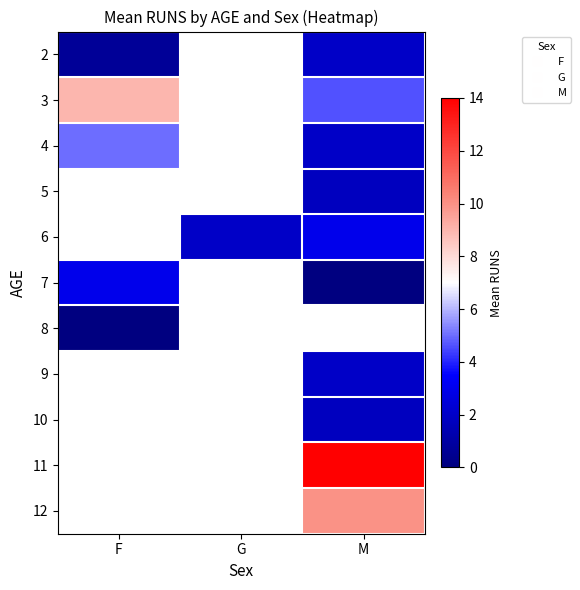

What is the maximum value shown in the chart?

14.0